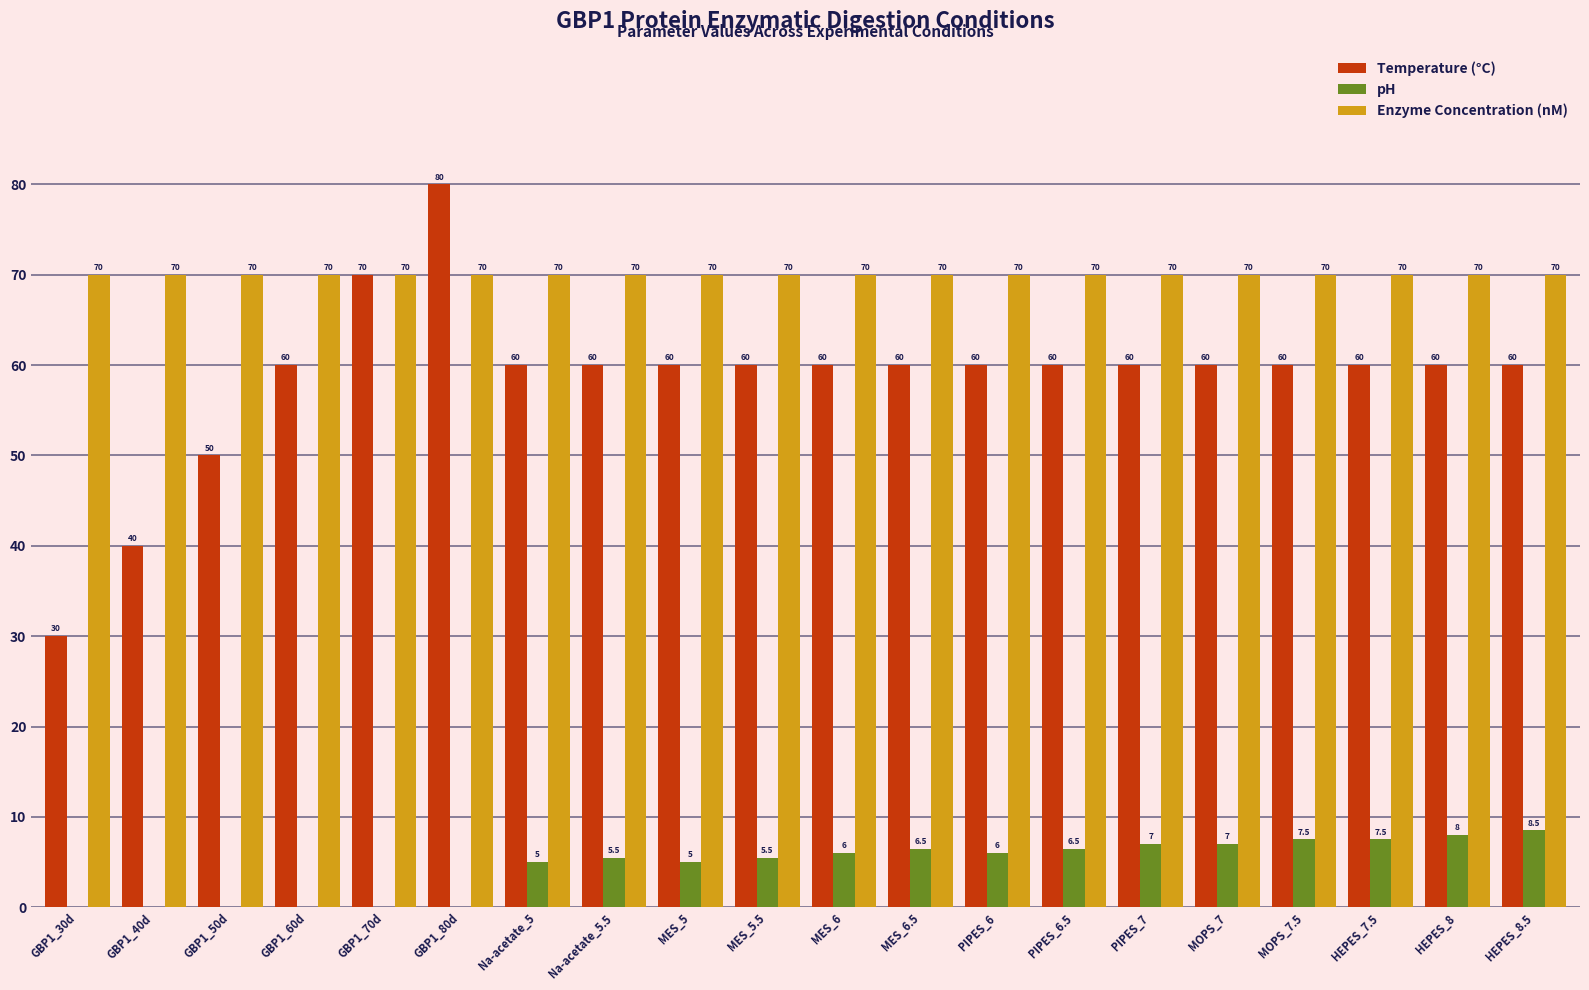

Reading right to left, what are all the values shown in this chart?

Temperature (°C): 60.0	60.0	60.0	60.0	60.0	60.0	60.0	60.0	60.0	60.0	60.0	60.0	60.0	60.0	80.0	70.0	60.0	50.0	40.0	30.0
pH: 8.5	8.0	7.5	7.5	7.0	7.0	6.5	6.0	6.5	6.0	5.5	5.0	5.5	5.0	0.0	0.0	0.0	0.0	0.0	0.0
Enzyme Concentration (nM): 70.0	70.0	70.0	70.0	70.0	70.0	70.0	70.0	70.0	70.0	70.0	70.0	70.0	70.0	70.0	70.0	70.0	70.0	70.0	70.0